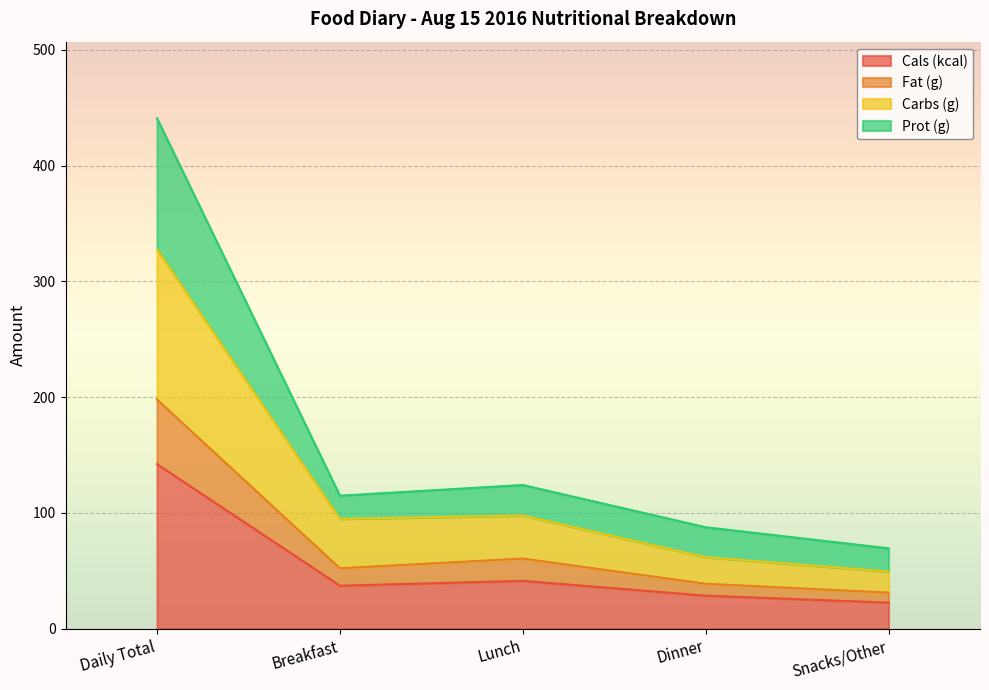

At which category does Carbs (g) reach its first local peak?

Lunch